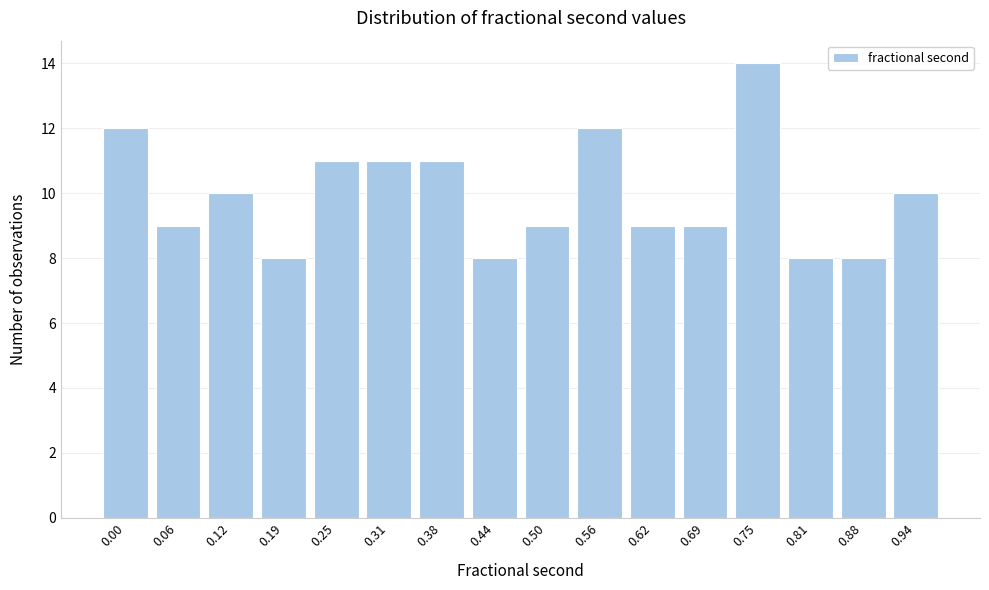

Reading left to right, list all the values displayed in this chart.

0.00=12	0.06=9	0.12=10	0.19=8	0.25=11	0.31=11	0.38=11	0.44=8	0.50=9	0.56=12	0.62=9	0.69=9	0.75=14	0.81=8	0.88=8	0.94=10